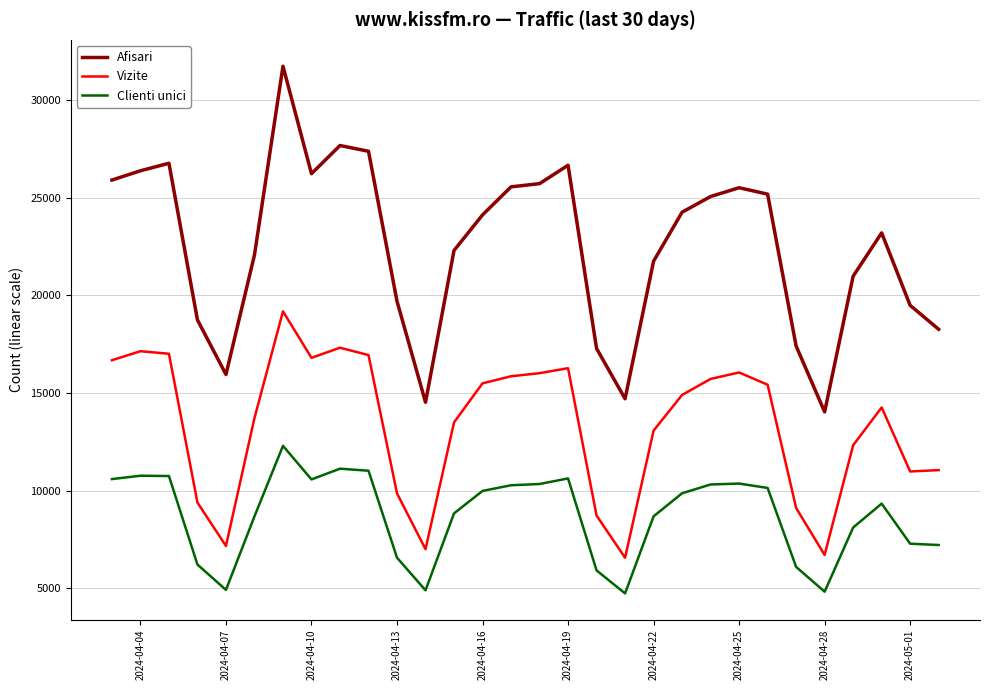

True or false: Vizite and Clienti unici intersect in this chart.

False